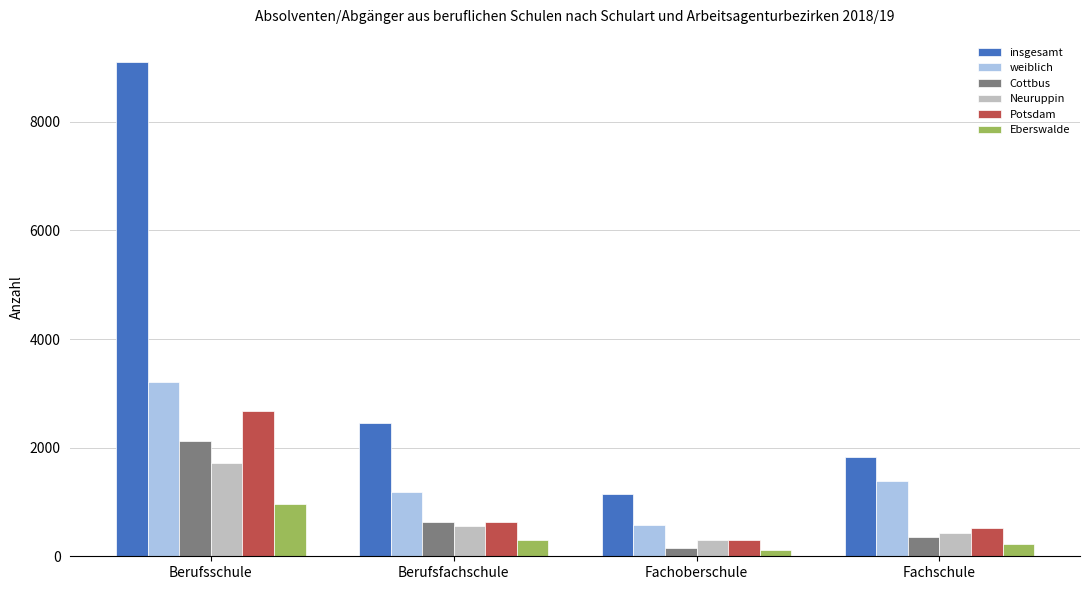

At which label does Cottbus reach its peak?

Berufsschule